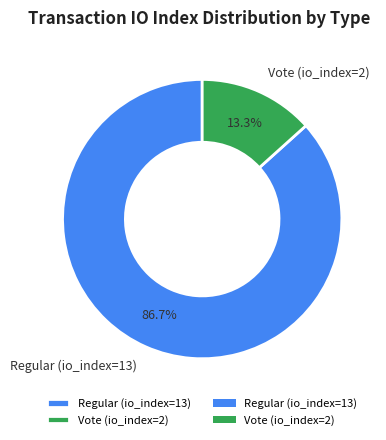

Which category has the smallest portion of the pie?

Vote (io_index=2)